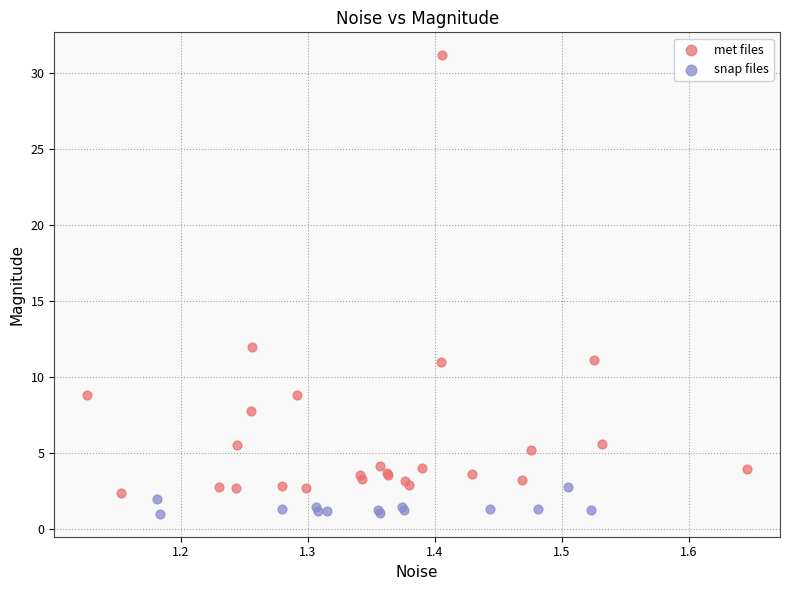

What are all the series names shown in the legend?

met files, snap files